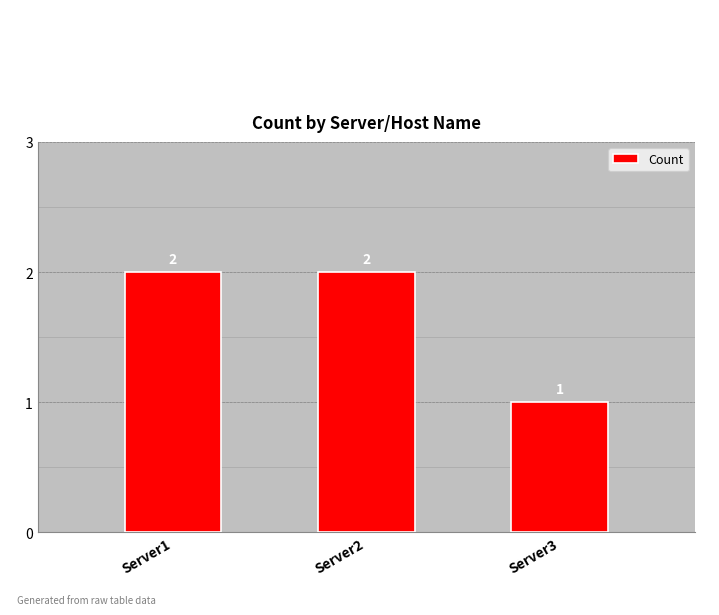

Are the bars horizontal?

No